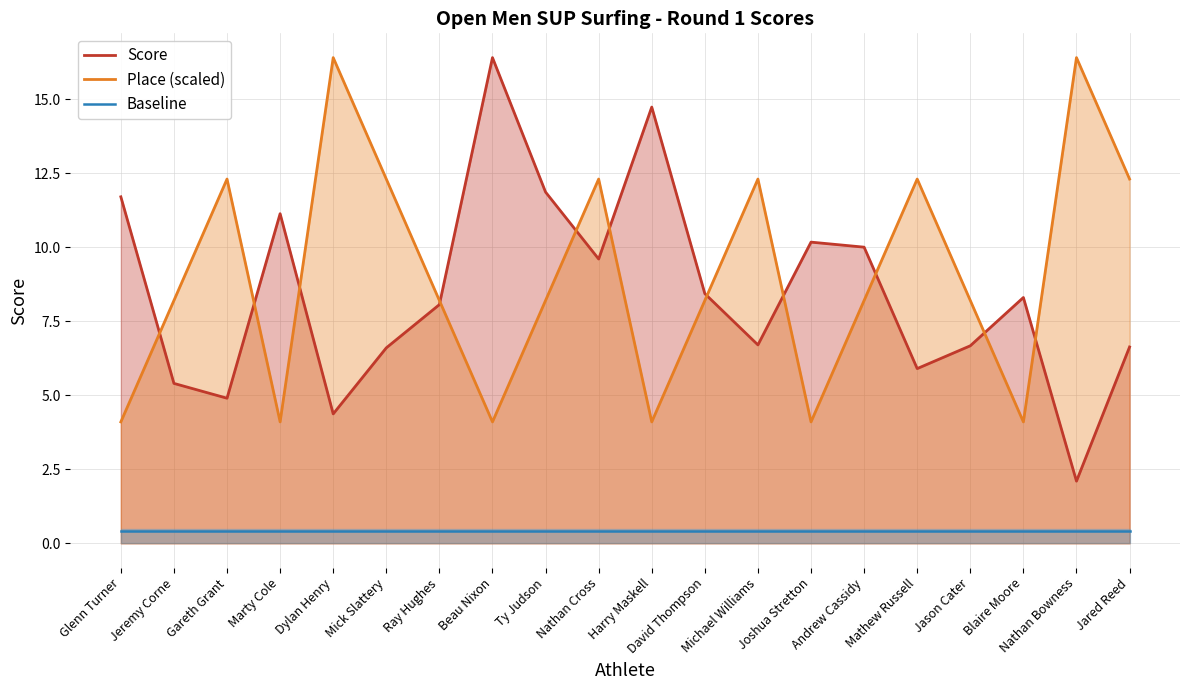

Where does the Score series first go above 8?

Glenn Turner